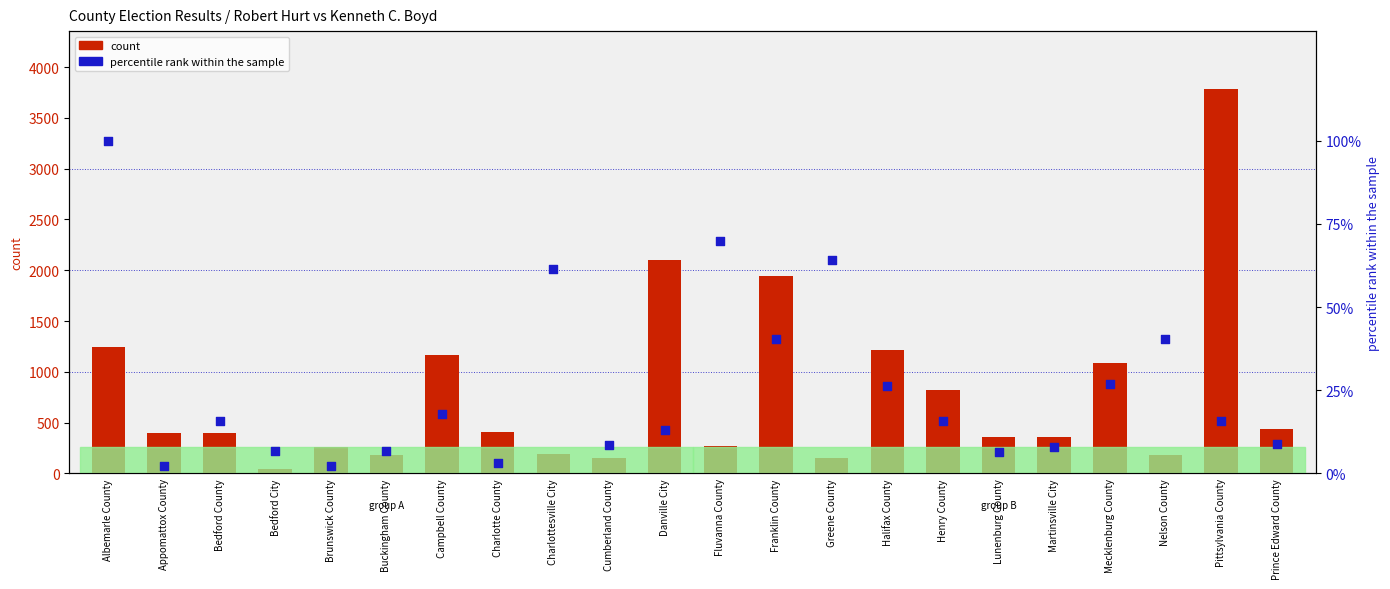

Is the value of percentile rank within the sample at Pittsylvania County greater than the value of Robert Hurt (count) at Appomattox County?

No